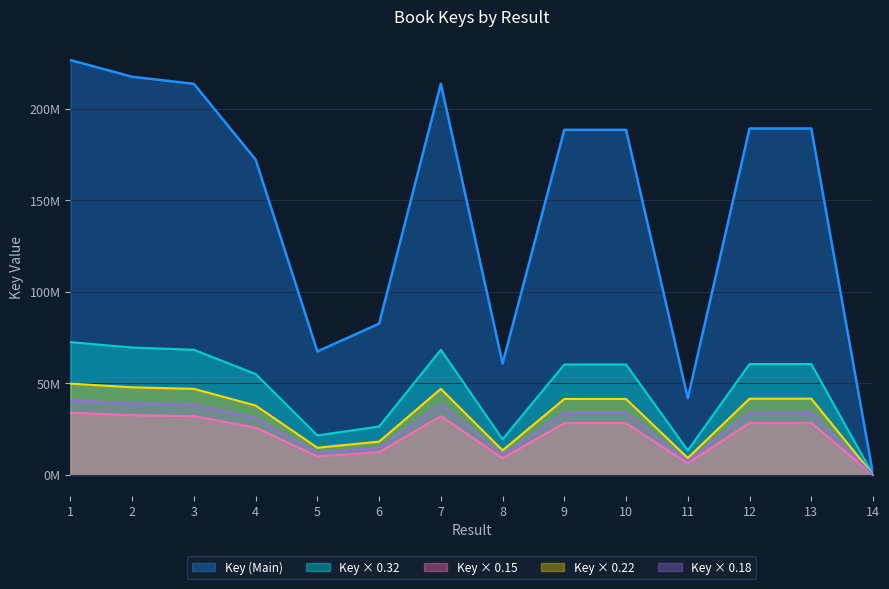

Rank the series by their maximum value, from lowest to highest.

Key × 0.15, Key × 0.18, Key × 0.22, Key × 0.32, Key (Main)